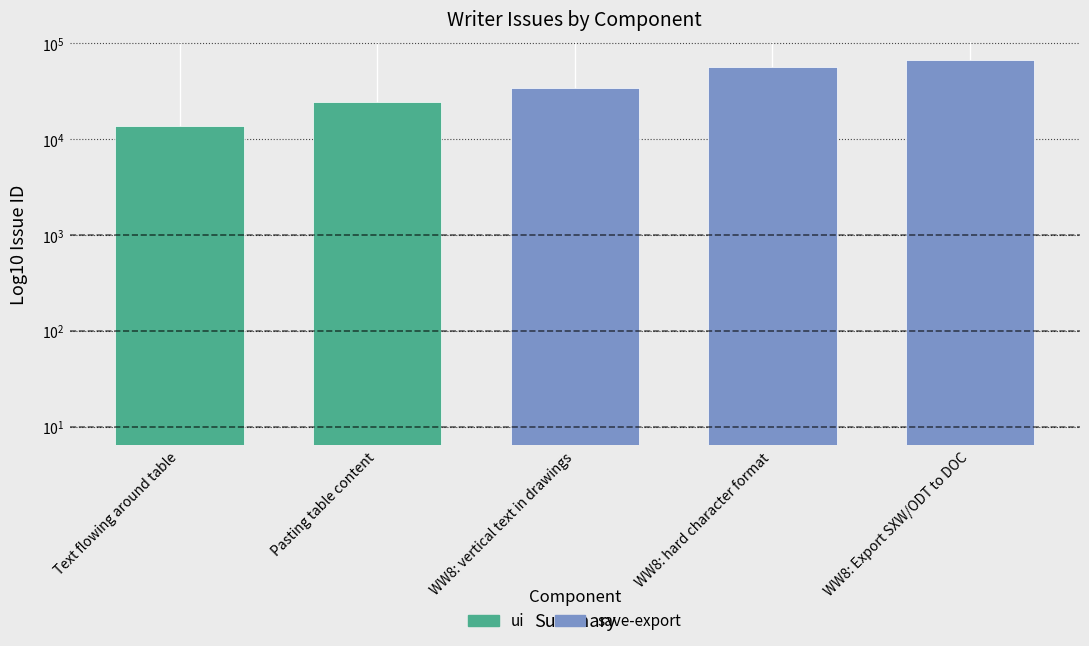

What is the average value?

39043